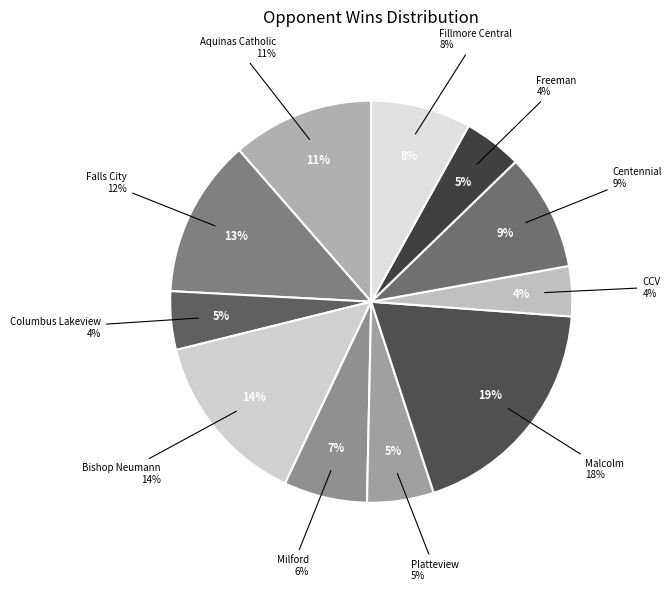

Is the sum of Milford and Bishop Neumann greater than half?

No